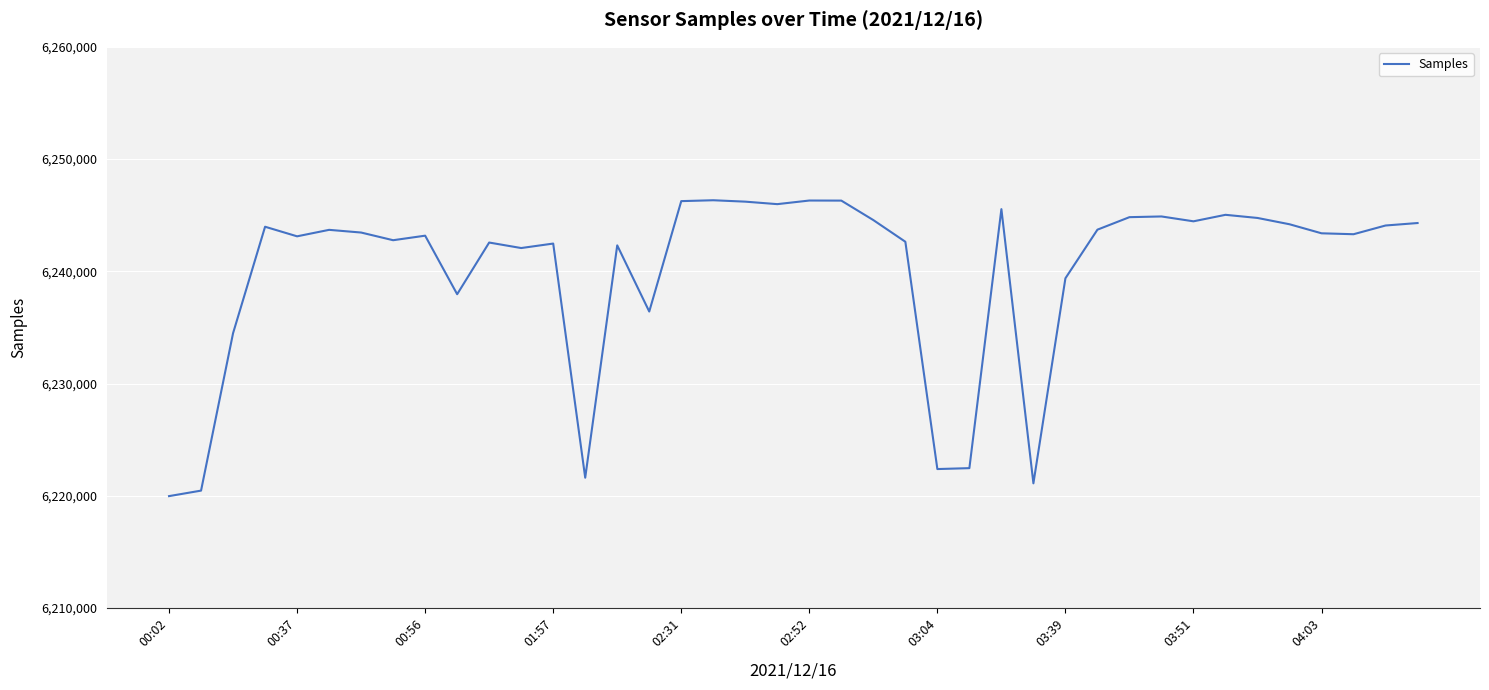

What is the difference between the maximum and minimum values?

26360